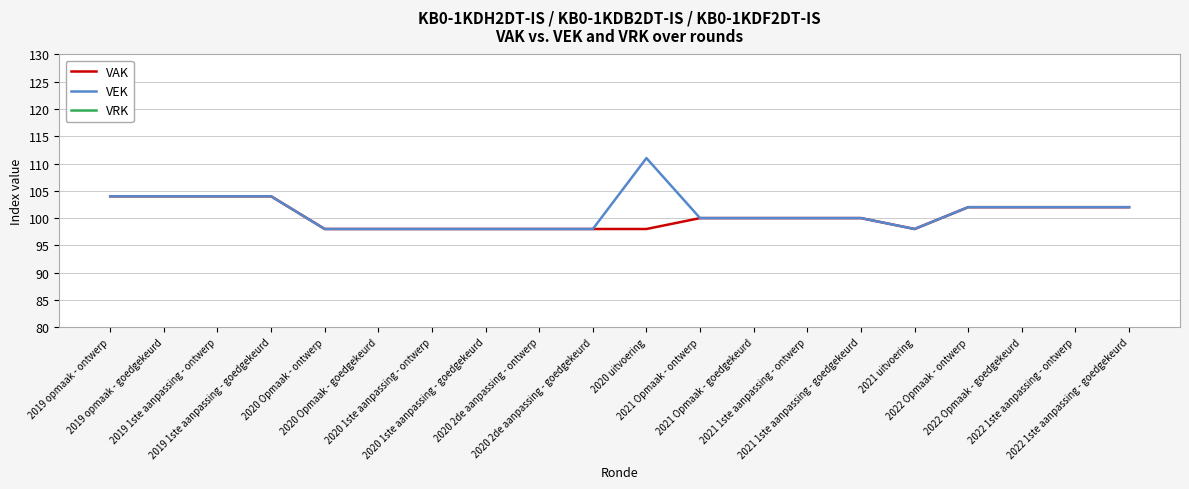

True or false: VRK and VAK intersect in this chart.

False